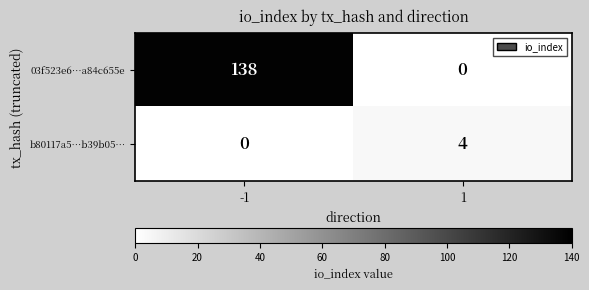

What is the sum of all 03f523e6…a84c655e values?

138